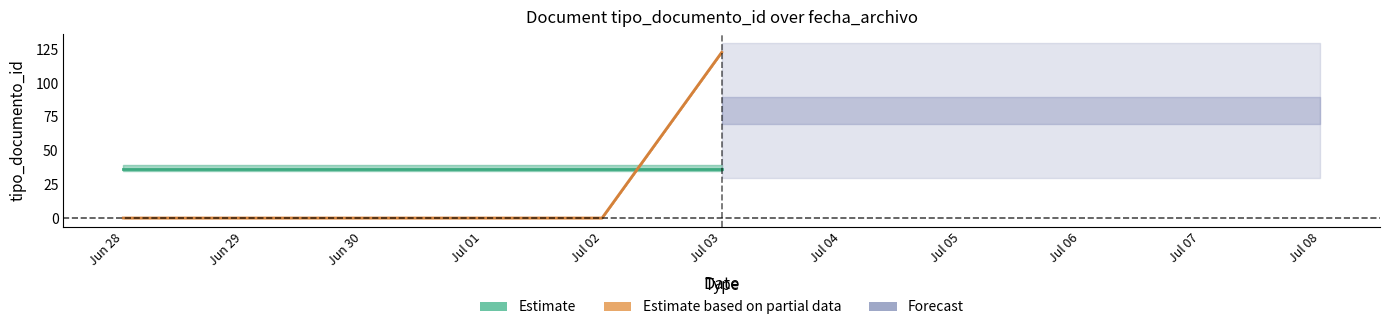

What is the total value across all series at Jun 28?

36